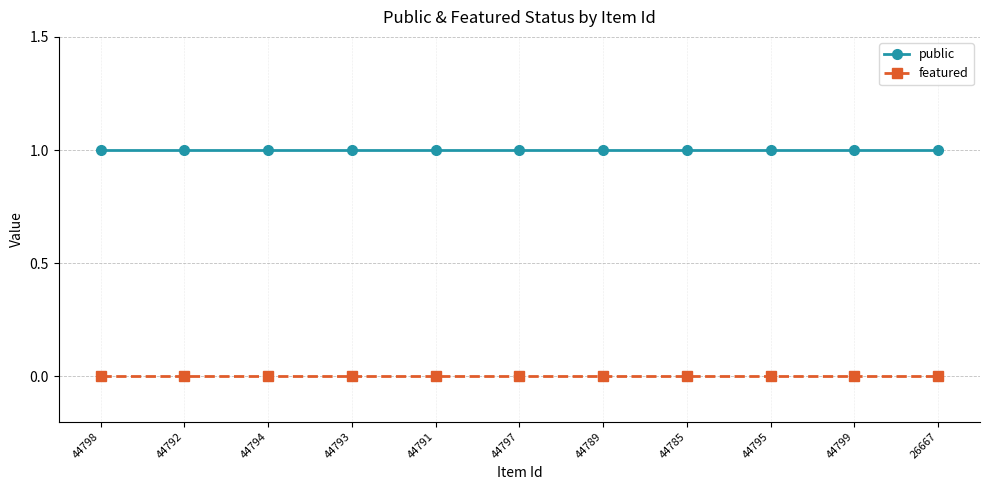

Is the value of featured at 44791 greater than the value of public at 44789?

No